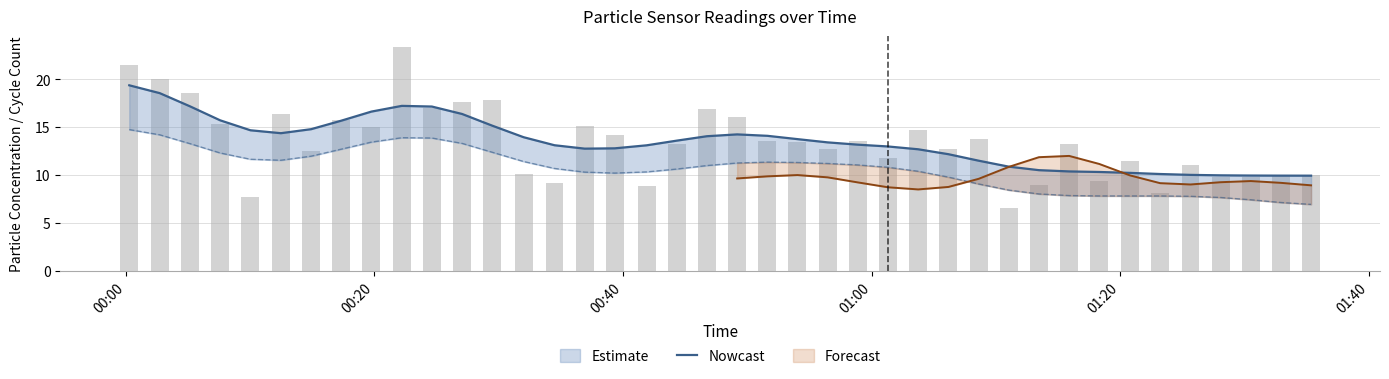

What is the average value?

13.4